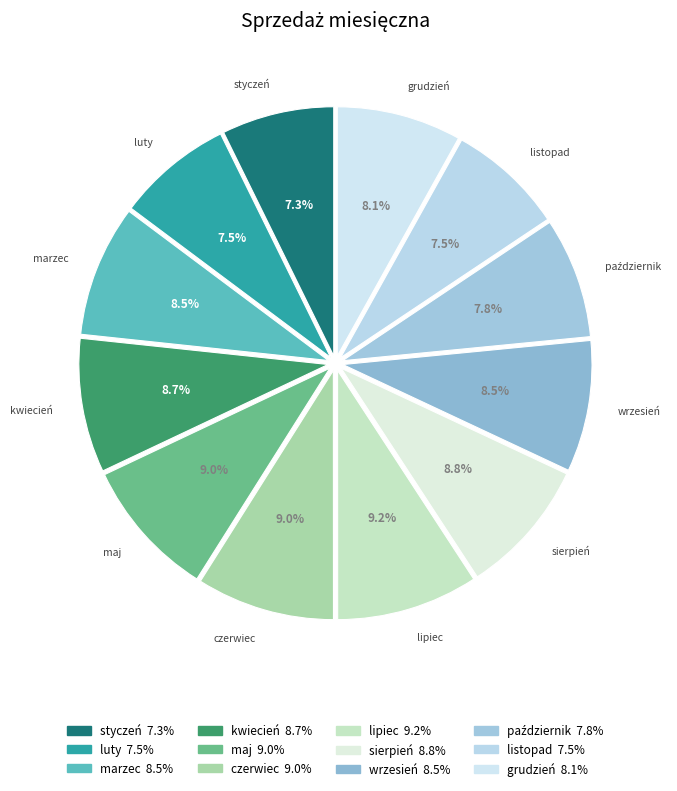

Approximately how many times larger is the value at czerwiec compared to maj?

1.0